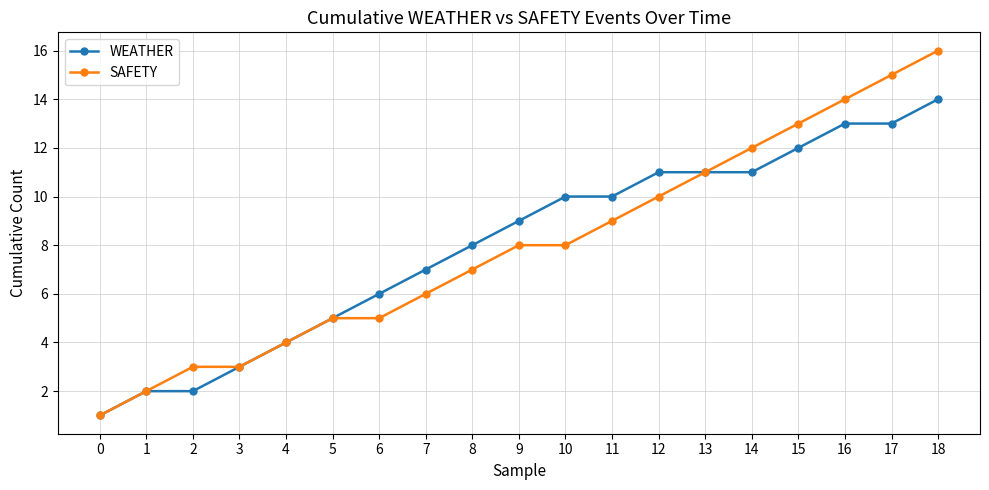

At 6, list the series in order from smallest to largest.

SAFETY, WEATHER